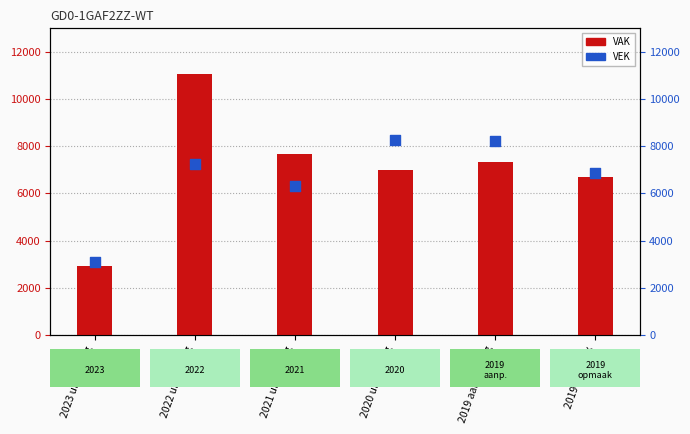

Which series has the largest total across all categories?

VAK